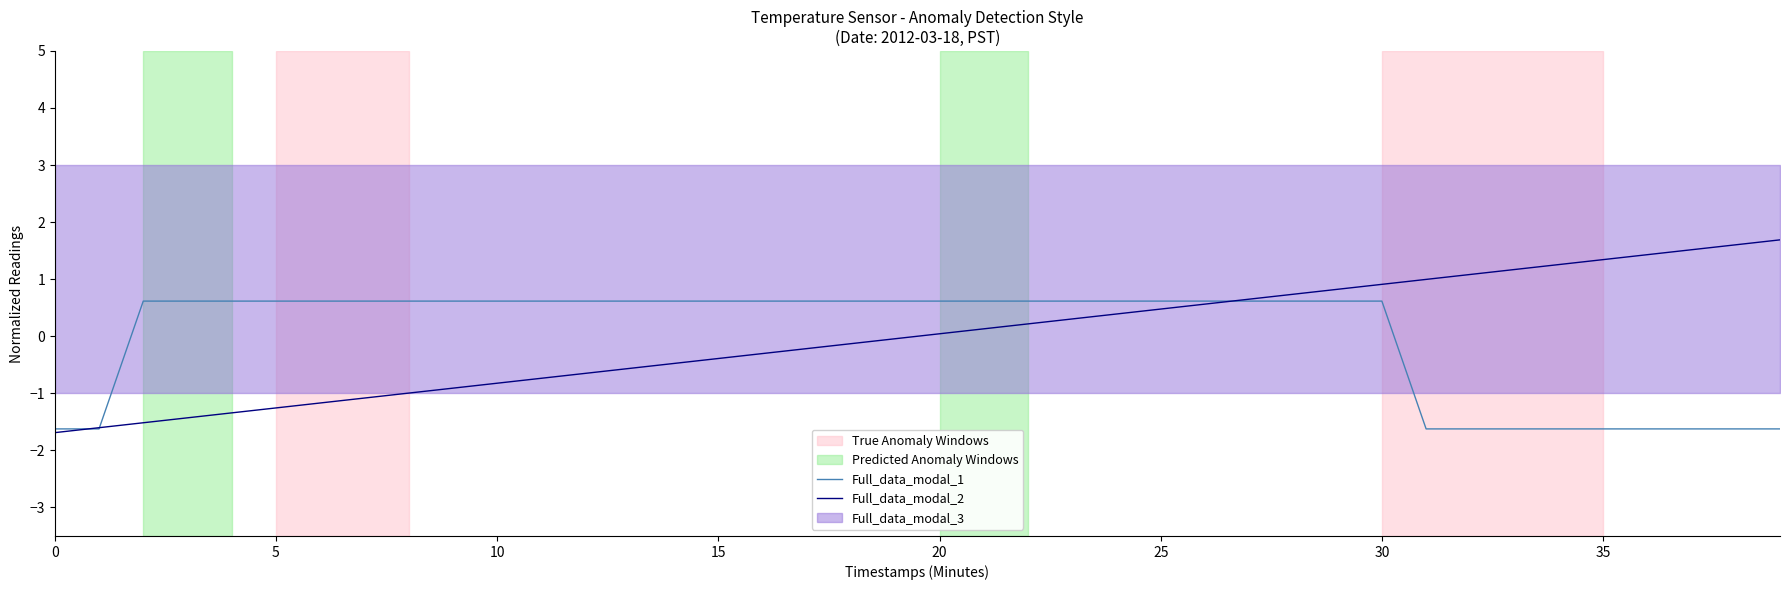

What is the maximum value for Full_data_modal_2?

1.7